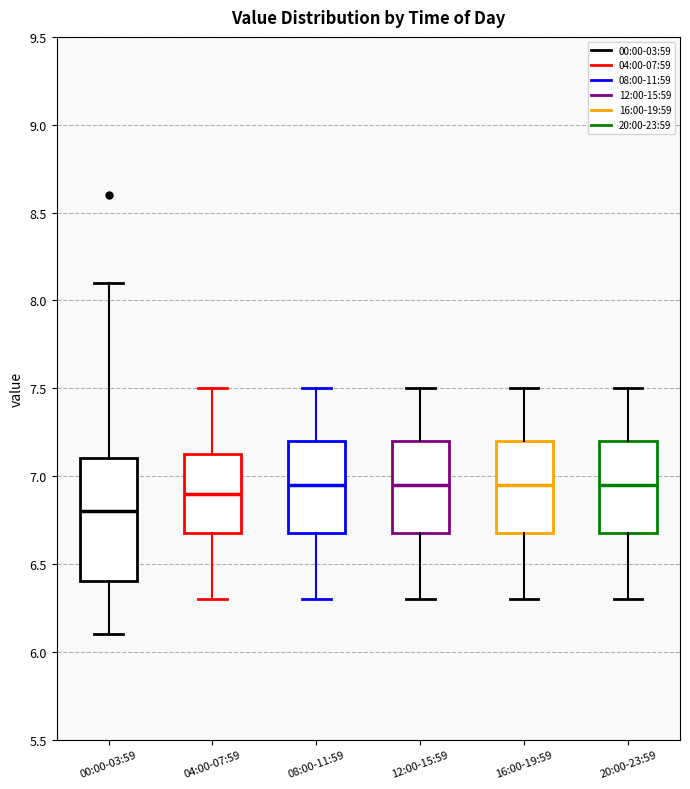

Reading left to right, transcribe this box plot: for each box, give where its median line is, the range the box spans, and where its two whiskers end, as read against the y-axis. The values are not printed on the chart, so give them approximately, as read against the axis.

00:00-03:59: median 6.80, box 6.40 to 7.10, whiskers 6.10 to 8.10
04:00-07:59: median 6.90, box 6.70 to 7.15, whiskers 6.30 to 7.50
08:00-11:59: median 6.95, box 6.70 to 7.20, whiskers 6.30 to 7.50
12:00-15:59: median 6.95, box 6.70 to 7.20, whiskers 6.30 to 7.50
16:00-19:59: median 6.95, box 6.70 to 7.20, whiskers 6.30 to 7.50
20:00-23:59: median 6.95, box 6.70 to 7.20, whiskers 6.30 to 7.50